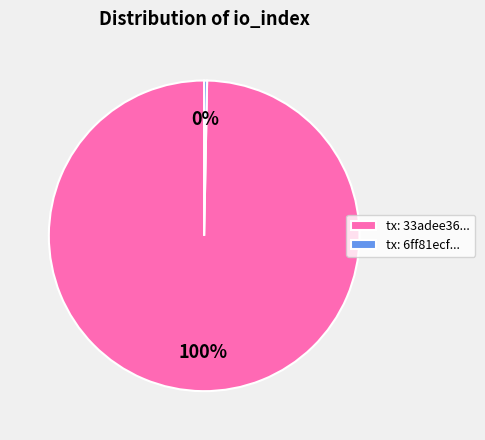

To the nearest percent, what is the combined percentage of tx: 33adee36... and tx: 6ff81ecf...?

100%